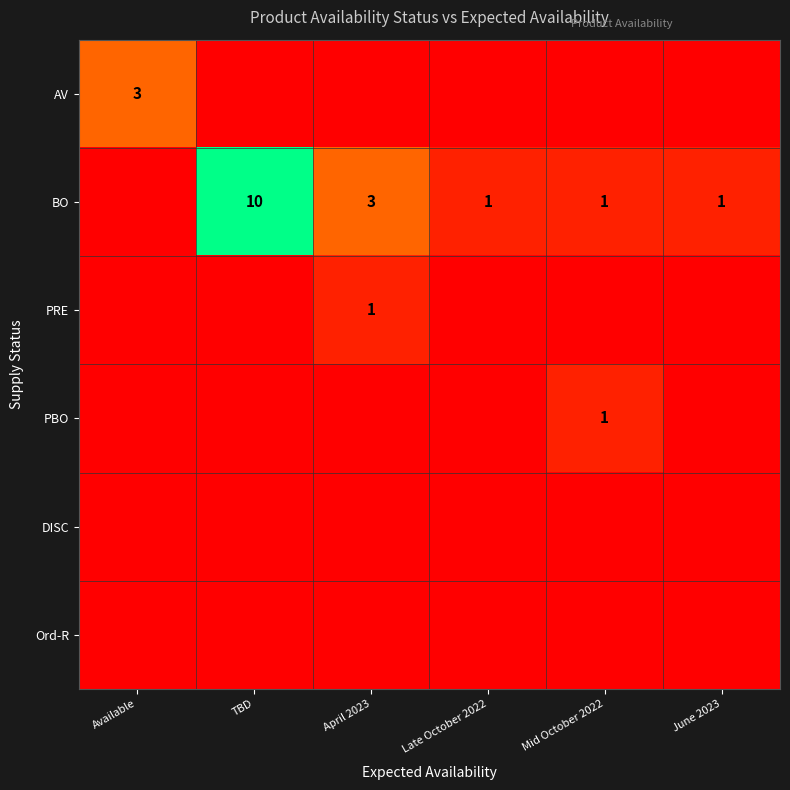

The value of PBO at Mid October 2022 is 1. True or false?

True